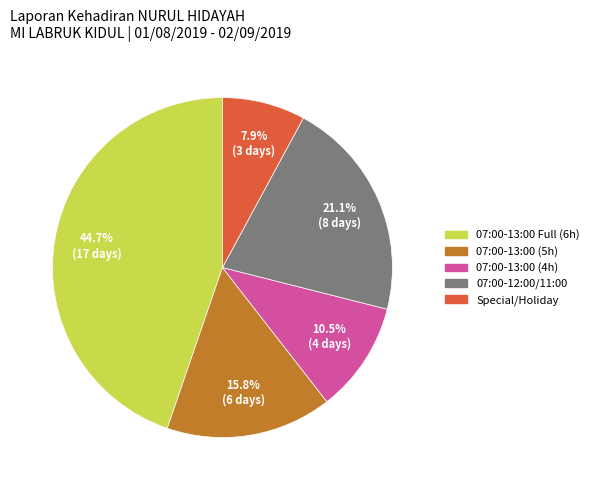

Is there a majority slice in this chart?

No